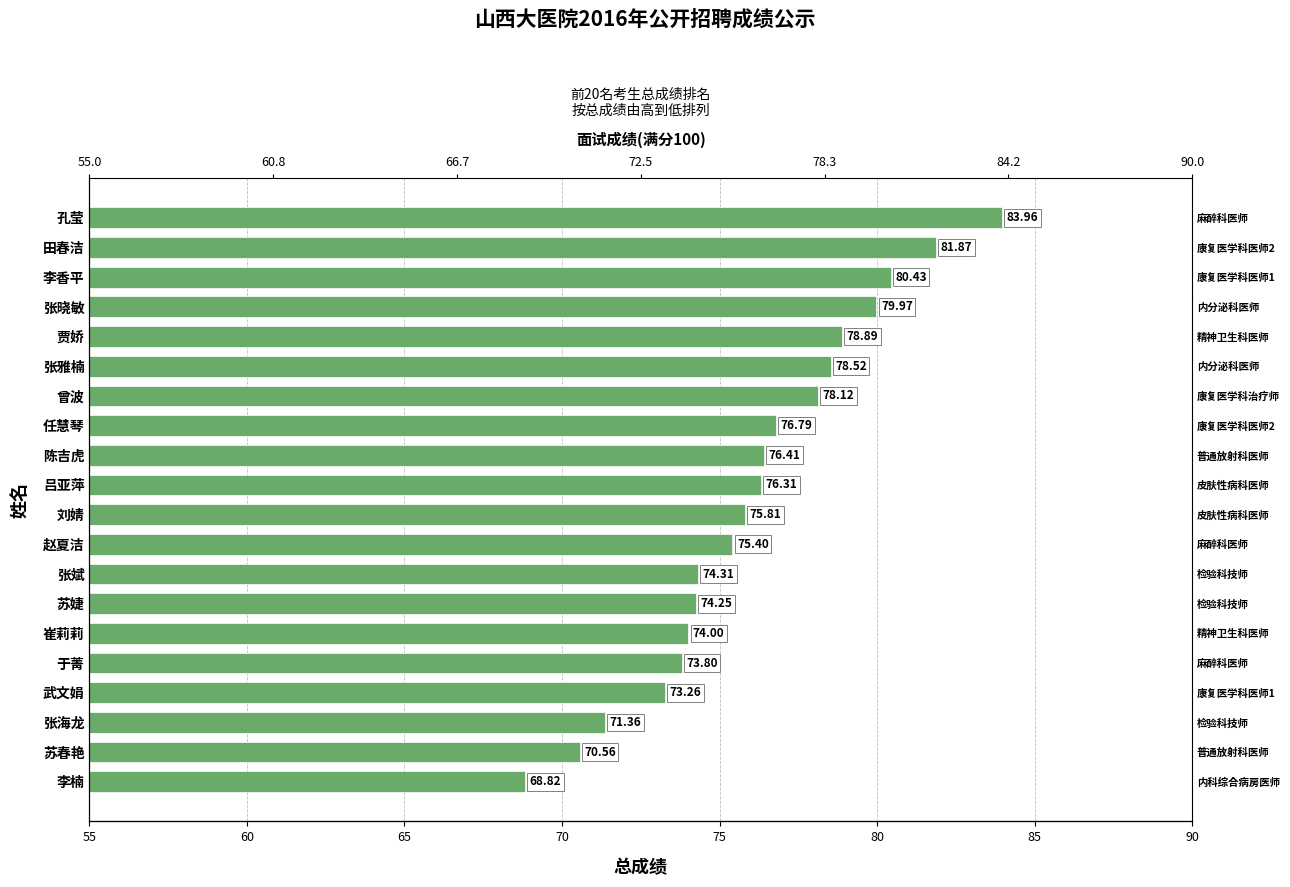

Reading left to right, transcribe all the data shown in this chart.

84.0	81.9	80.4	80.0	78.9	78.5	78.1	76.8	76.4	76.3	75.8	75.4	74.3	74.3	74.0	73.8	73.3	71.4	70.6	68.8